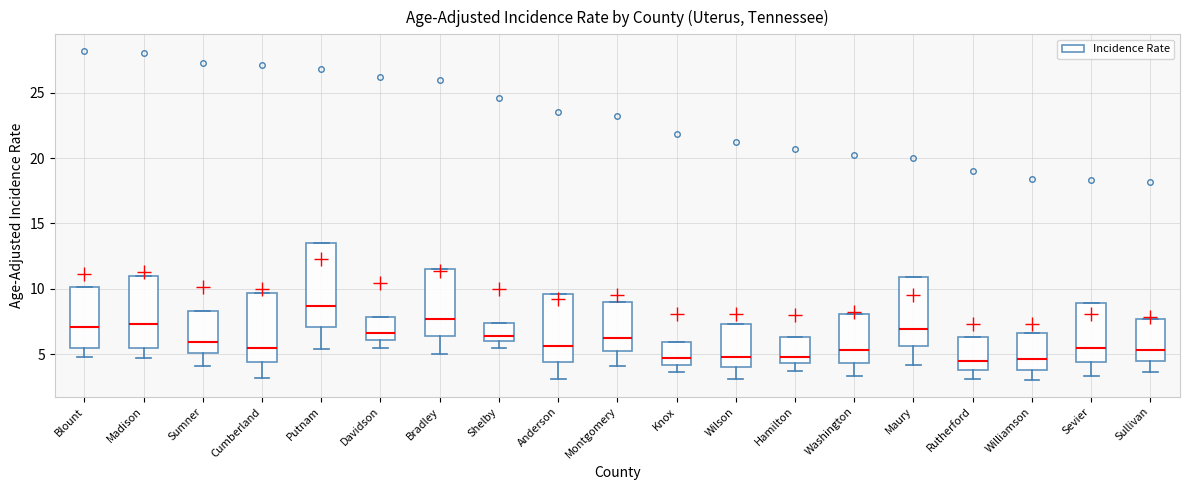

Reading left to right, transcribe this box plot: for each box, give where its median line is, the range the box spans, and where its two whiskers end, as read against the y-axis. The values are not printed on the chart, so give them approximately, as read against the axis.

Blount: median 7.0, box 5.5 to 10.0, whiskers 5.0 to 10.0
Madison: median 7.5, box 5.5 to 11.0, whiskers 4.5 to 11.0
Sumner: median 6.0, box 5.0 to 8.5, whiskers 4.0 to 8.5
Cumberland: median 5.5, box 4.5 to 9.5, whiskers 3.0 to 9.5
Putnam: median 8.5, box 7.0 to 13.5, whiskers 5.5 to 13.5
Davidson: median 6.5, box 6.0 to 8.0, whiskers 5.5 to 8.0
Bradley: median 7.5, box 6.5 to 11.5, whiskers 5.0 to 11.5
Shelby: median 6.5, box 6.0 to 7.5, whiskers 5.5 to 7.5
Anderson: median 5.5, box 4.5 to 9.5, whiskers 3.0 to 9.5
Montgomery: median 6.0, box 5.0 to 9.0, whiskers 4.0 to 9.0
Knox: median 4.5, box 4.0 to 6.0, whiskers 3.5 to 6.0
Wilson: median 5.0, box 4.0 to 7.5, whiskers 3.0 to 7.5
Hamilton: median 5.0, box 4.5 to 6.5, whiskers 3.5 to 6.5
Washington: median 5.5, box 4.5 to 8.0, whiskers 3.5 to 8.0
Maury: median 7.0, box 5.5 to 11.0, whiskers 4.0 to 11.0
Rutherford: median 4.5, box 4.0 to 6.5, whiskers 3.0 to 6.5
Williamson: median 4.5, box 4.0 to 6.5, whiskers 3.0 to 6.5
Sevier: median 5.5, box 4.5 to 9.0, whiskers 3.5 to 9.0
Sullivan: median 5.5, box 4.5 to 7.5, whiskers 3.5 to 7.5